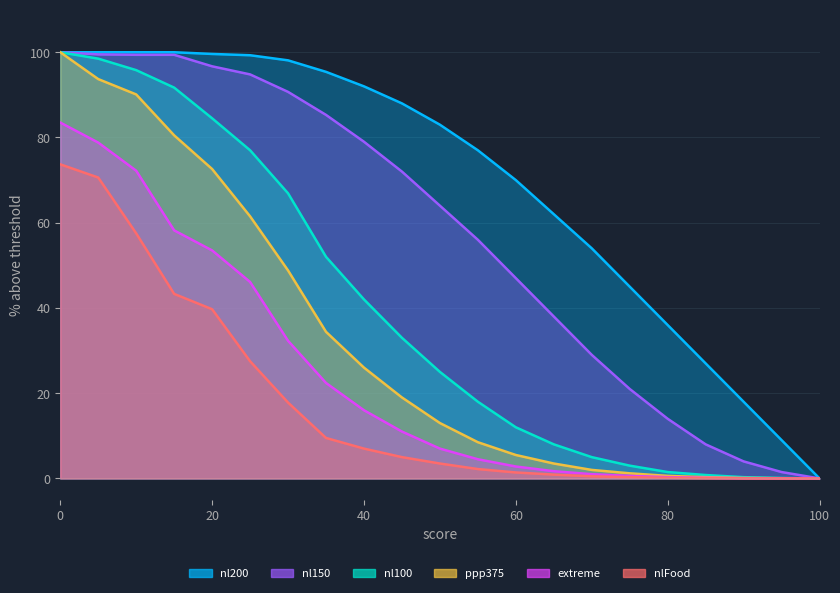

At how many categories does at least one series exceed 40?

16